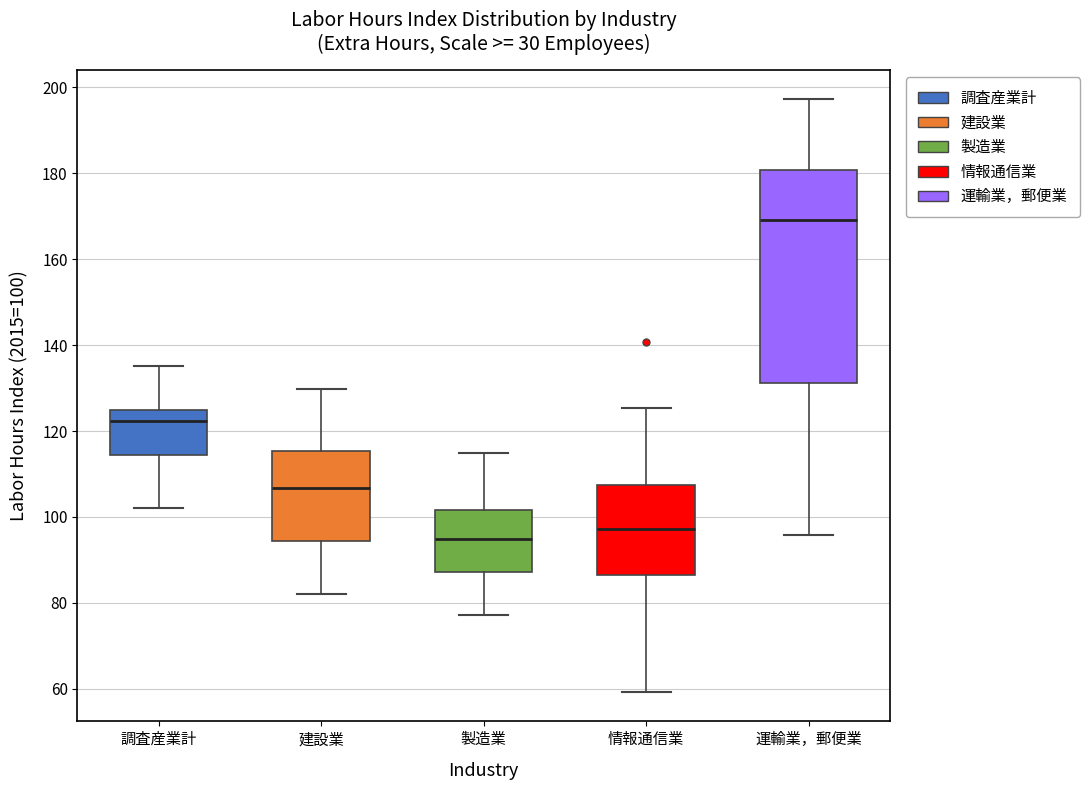

Reading left to right, read every box against the y-axis: the position of its median line, the range the box covers, and the ends of its whiskers. The values are not printed on the chart, so give them approximately, as read against the axis.

調査産業計: median 122, box 114 to 124, whiskers 102 to 136
建設業: median 106, box 94 to 116, whiskers 82 to 130
製造業: median 94, box 88 to 102, whiskers 78 to 116
情報通信業: median 98, box 86 to 108, whiskers 60 to 126
運輸業，郵便業: median 170, box 132 to 180, whiskers 96 to 198